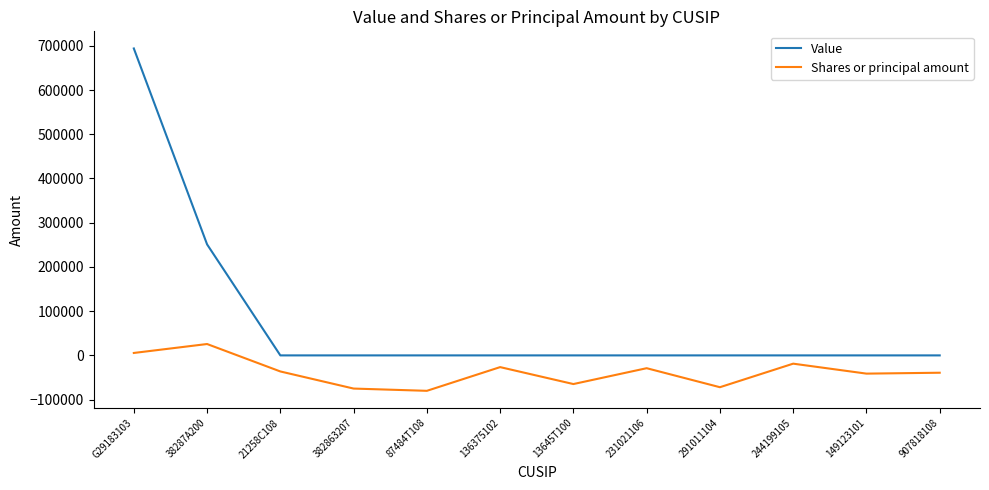

Which series has the largest total across all categories?

Value